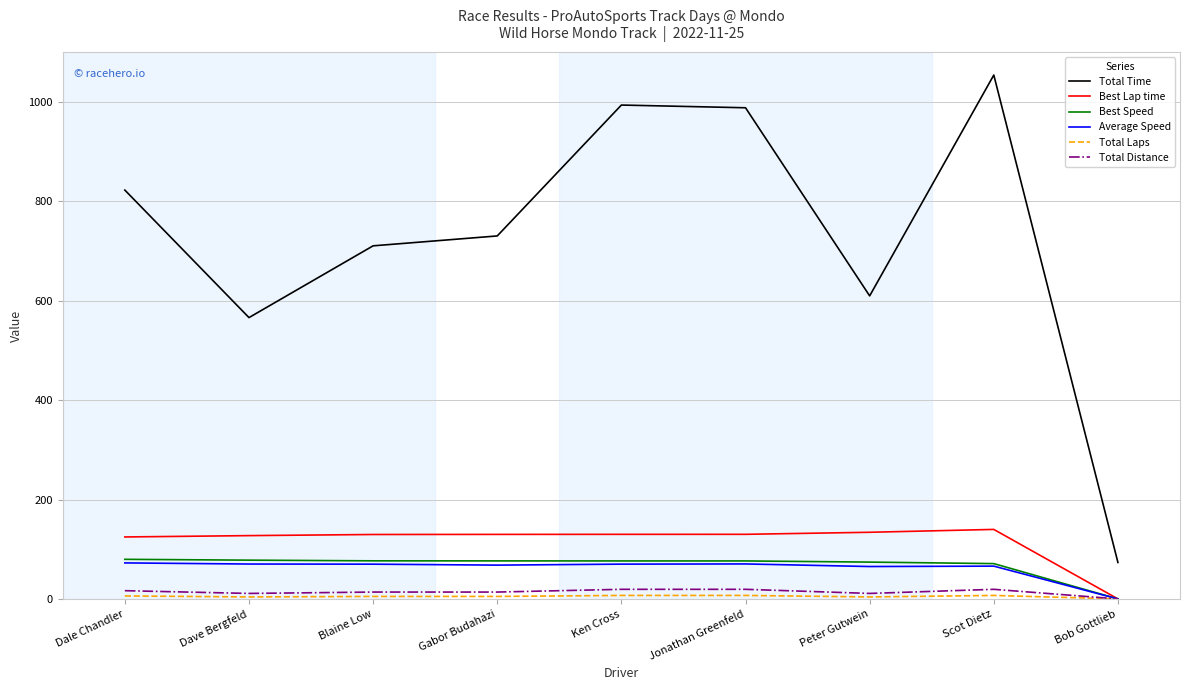

What is the total value across all series at Scot Dietz?

1357.4